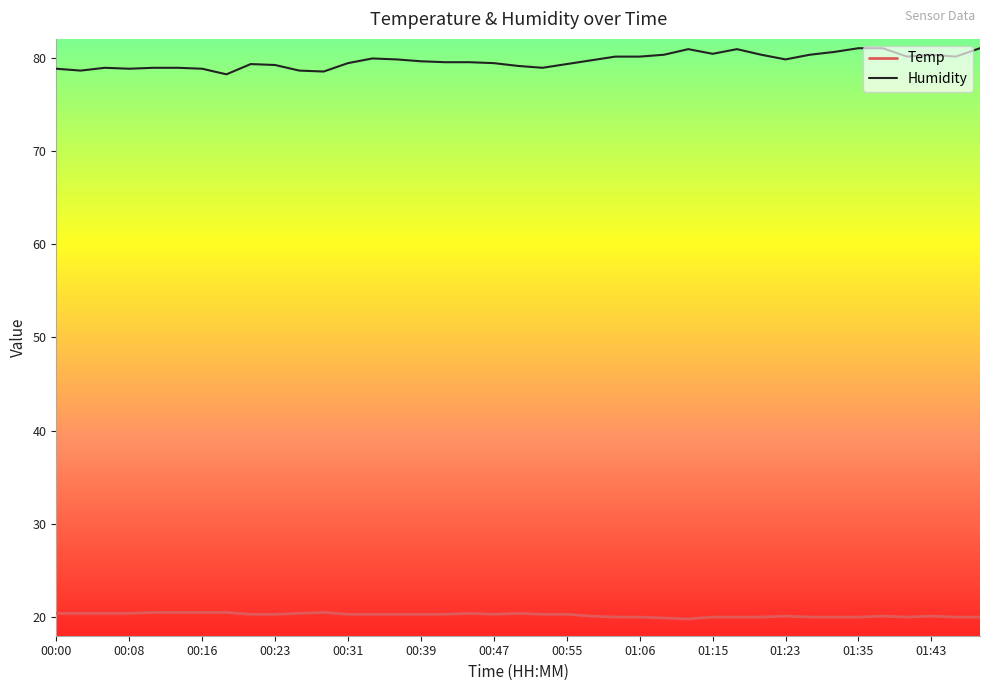

Which series has the largest total across all categories?

Humidity